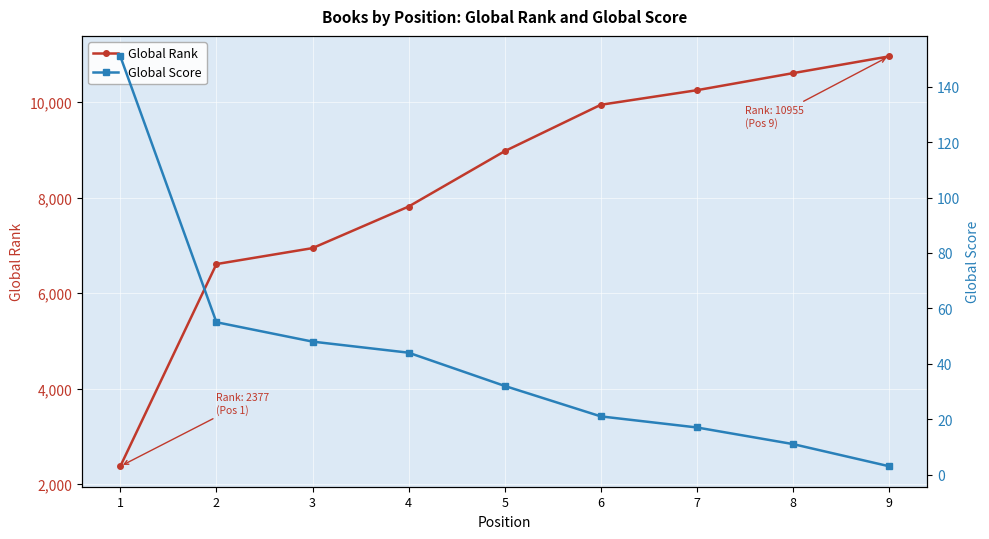

What is the difference between the maximum and minimum values in the Global Rank series?

8578